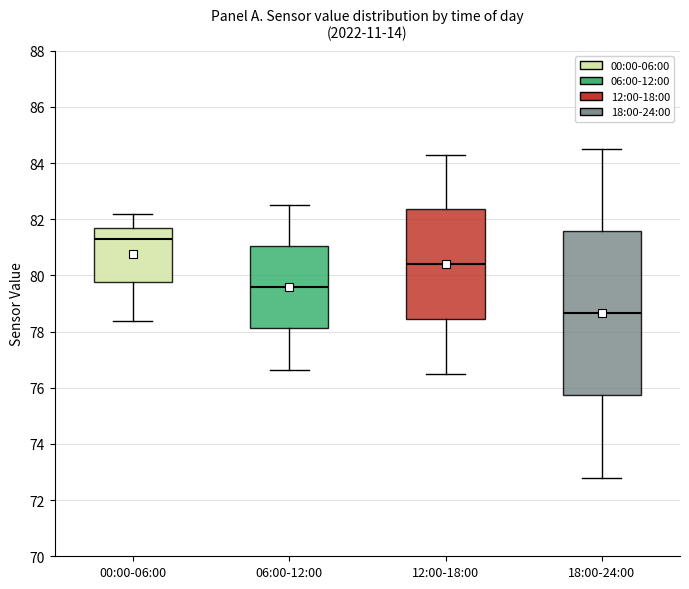

Reading left to right, read every box against the y-axis: the position of its median line, the range the box covers, and the ends of its whiskers. The values are not printed on the chart, so give them approximately, as read against the axis.

00:00-06:00: median 81.2, box 79.8 to 81.8, whiskers 78.4 to 82.2
06:00-12:00: median 79.6, box 78.2 to 81.0, whiskers 76.6 to 82.6
12:00-18:00: median 80.4, box 78.4 to 82.4, whiskers 76.6 to 84.4
18:00-24:00: median 78.6, box 75.8 to 81.6, whiskers 72.8 to 84.6